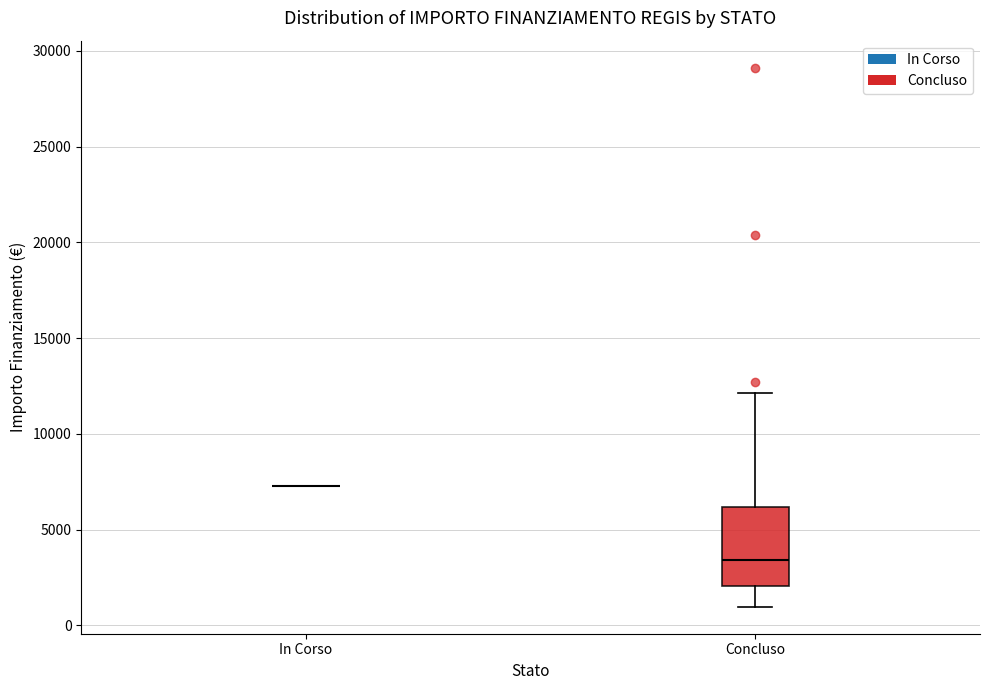

Where does the median line of the box for Concluso sit on the y-axis? The values are not printed on the chart, so give them approximately, as read against the axis.

3500